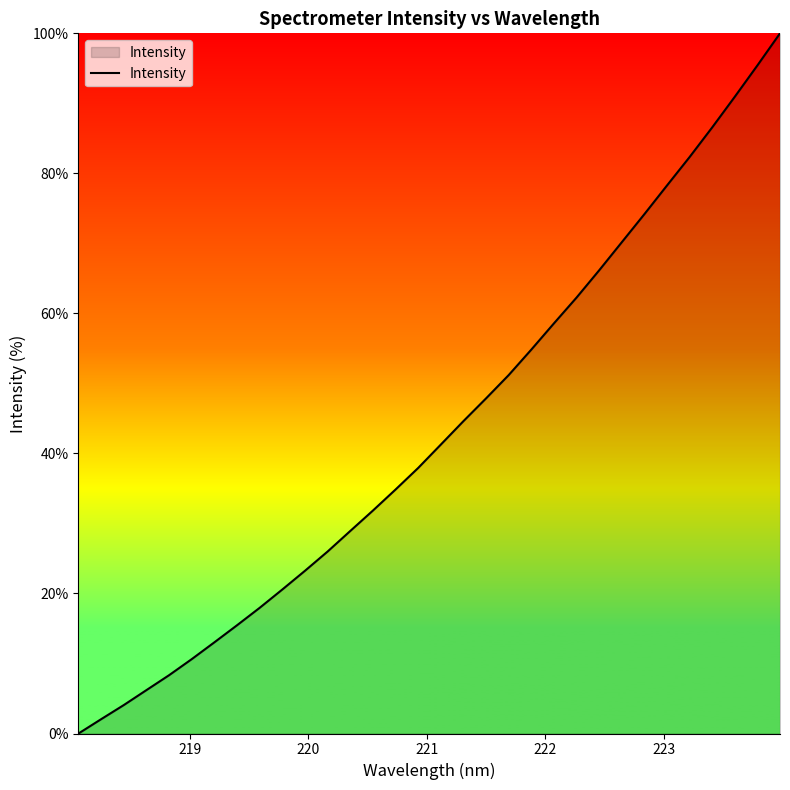

What is the difference between the maximum and minimum values?

100.0